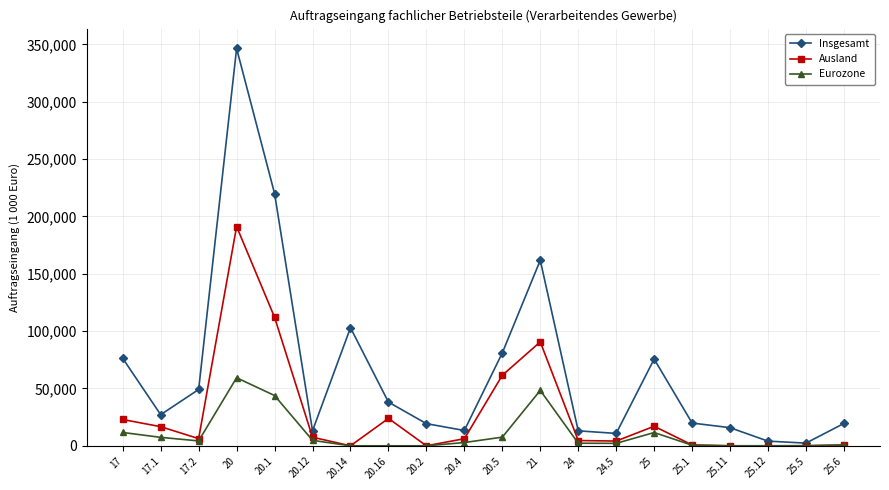

List the series in order of their peak value, lowest first.

Eurozone, Ausland, Insgesamt